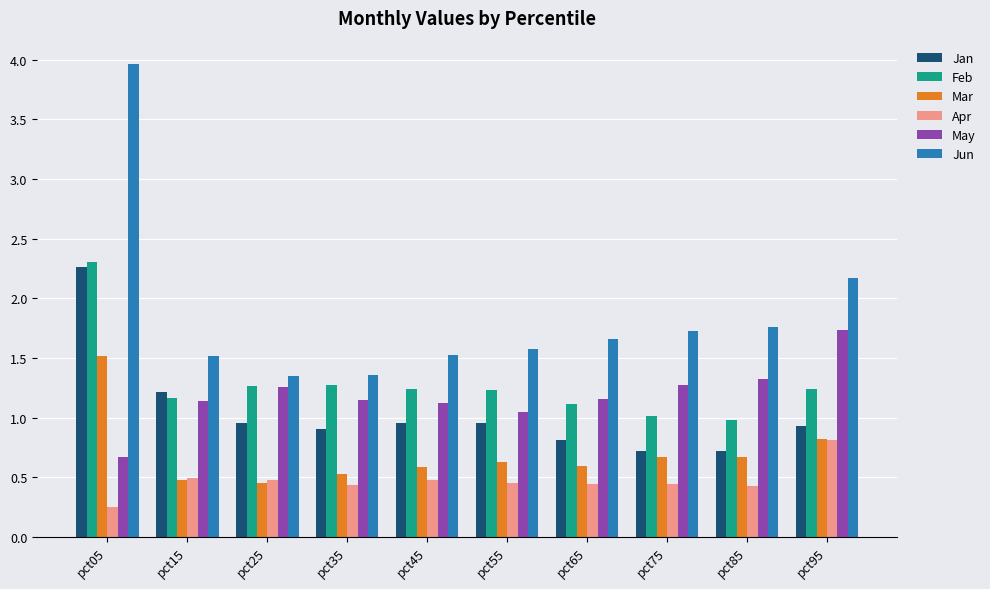

Is it true that May equals 1.1 at pct15?

True